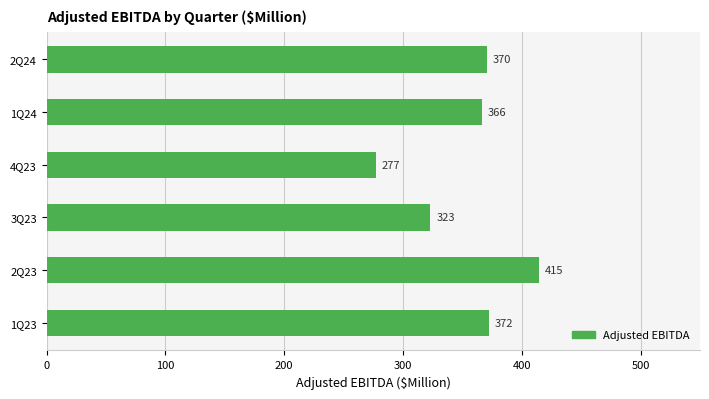

List the labels in order of value, largest first.

2Q23, 1Q23, 2Q24, 1Q24, 3Q23, 4Q23